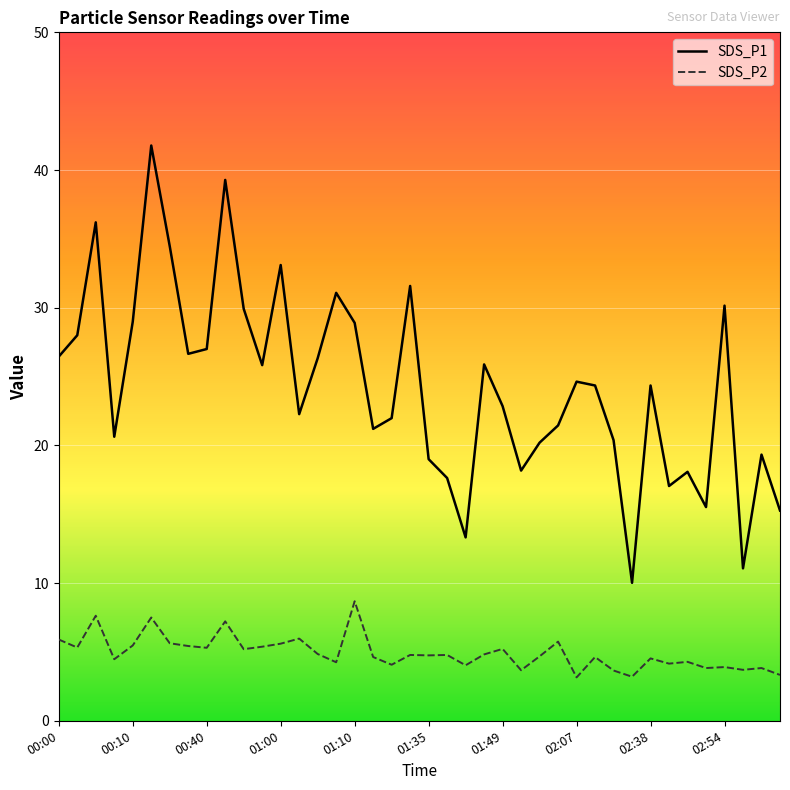

True or false: SDS_P2 and SDS_P1 cross at least once.

False